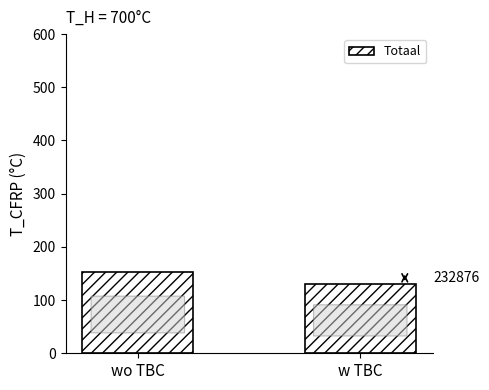

What is the maximum value shown in the chart?

153.5